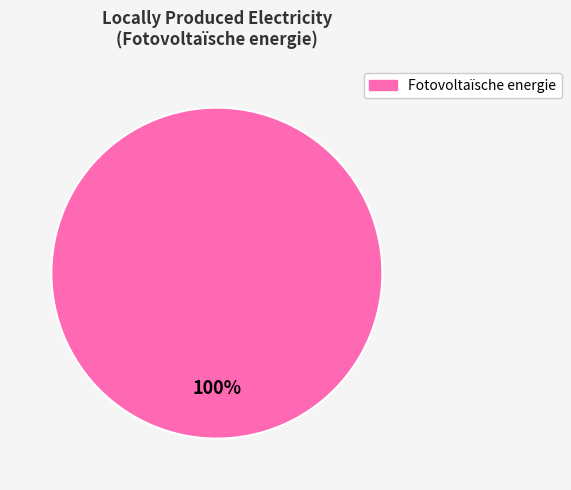

Is there a majority slice in this chart?

Yes